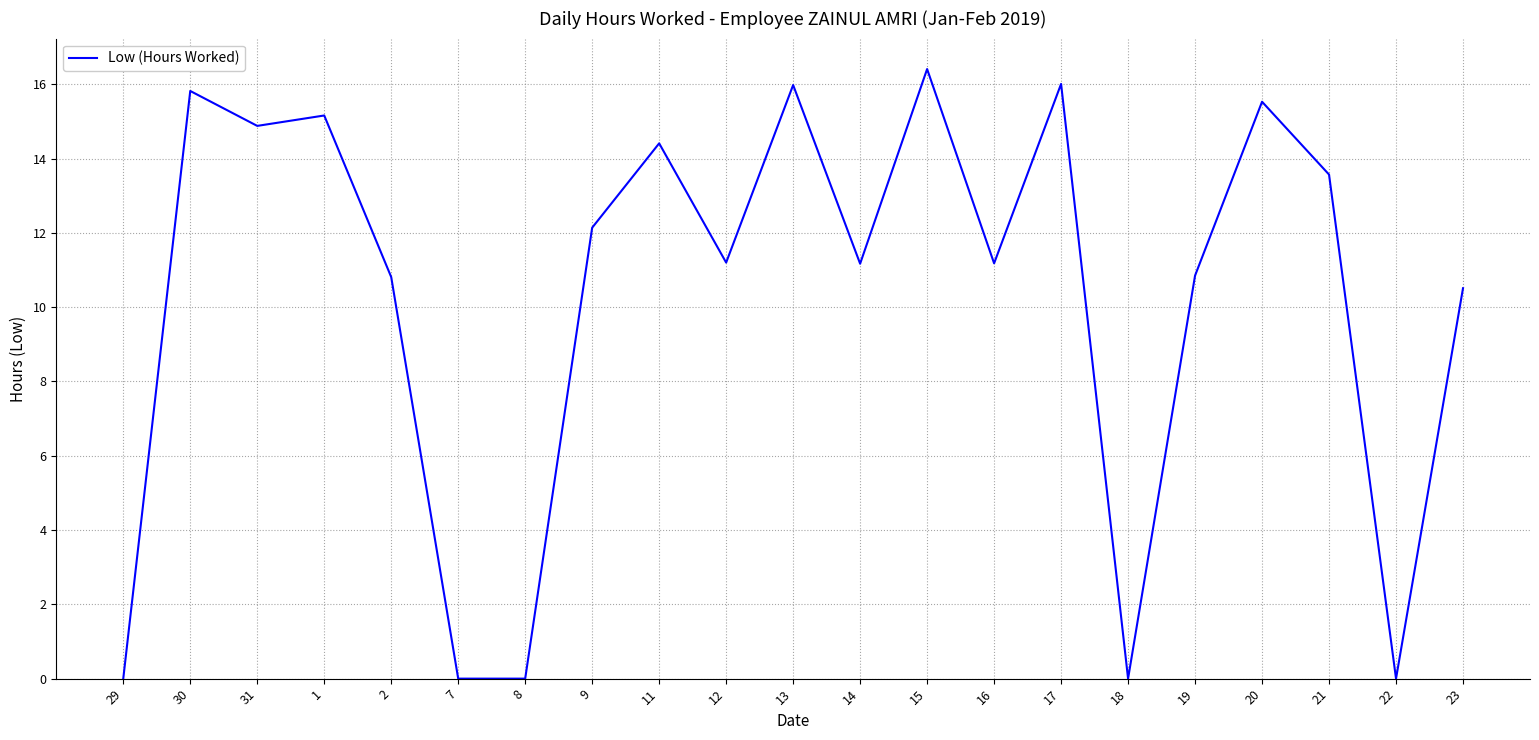

What position from the right is 13?

11